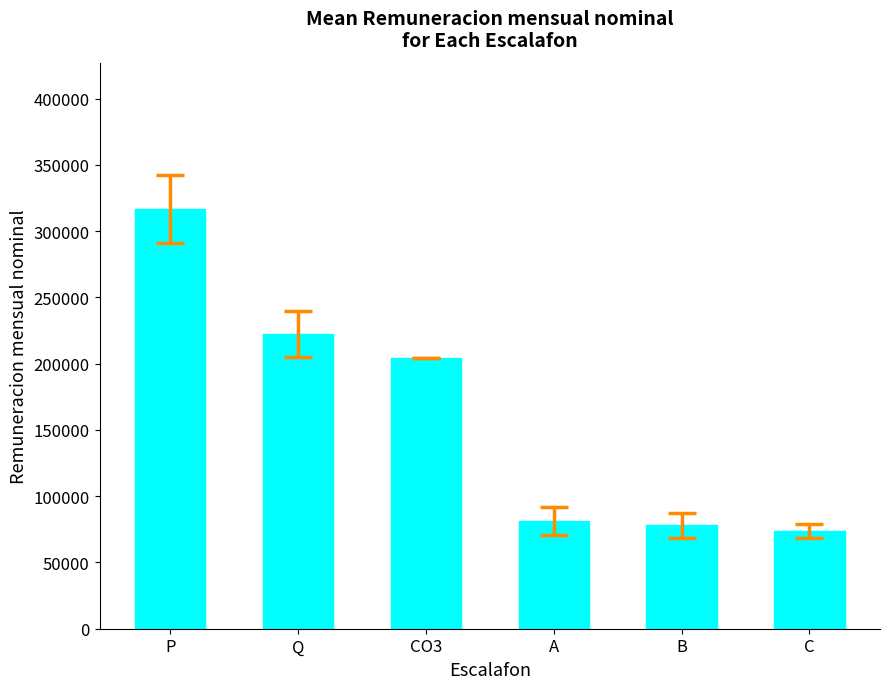

Read the value at B.

78018.6